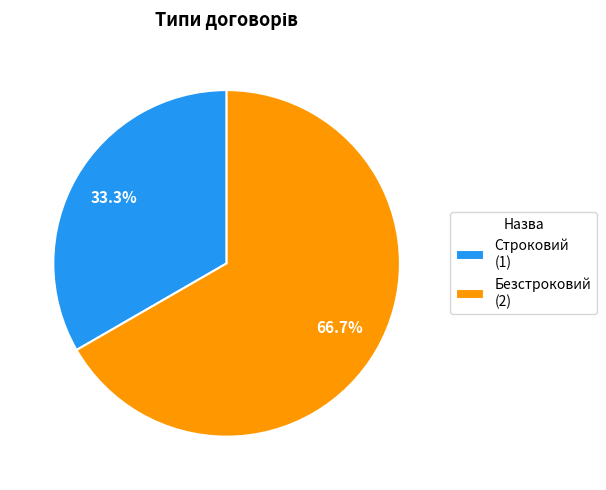

Which has a higher value, Безстроковий (2) or Строковий (1)?

Безстроковий (2)